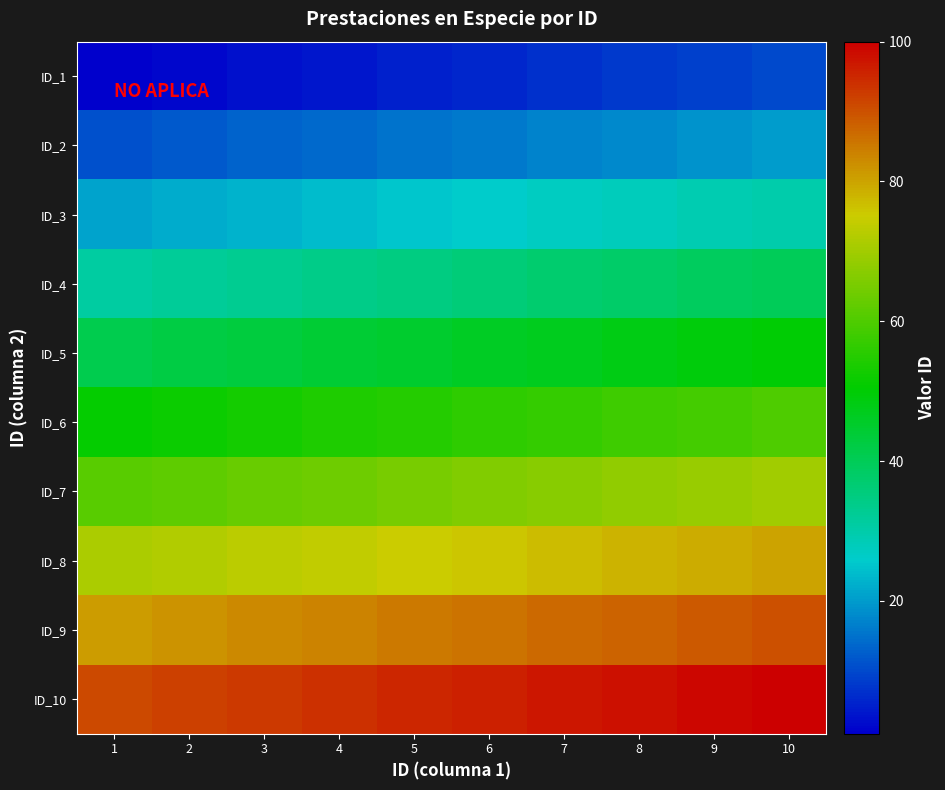

Which series has the widest spread of values?

ID_1